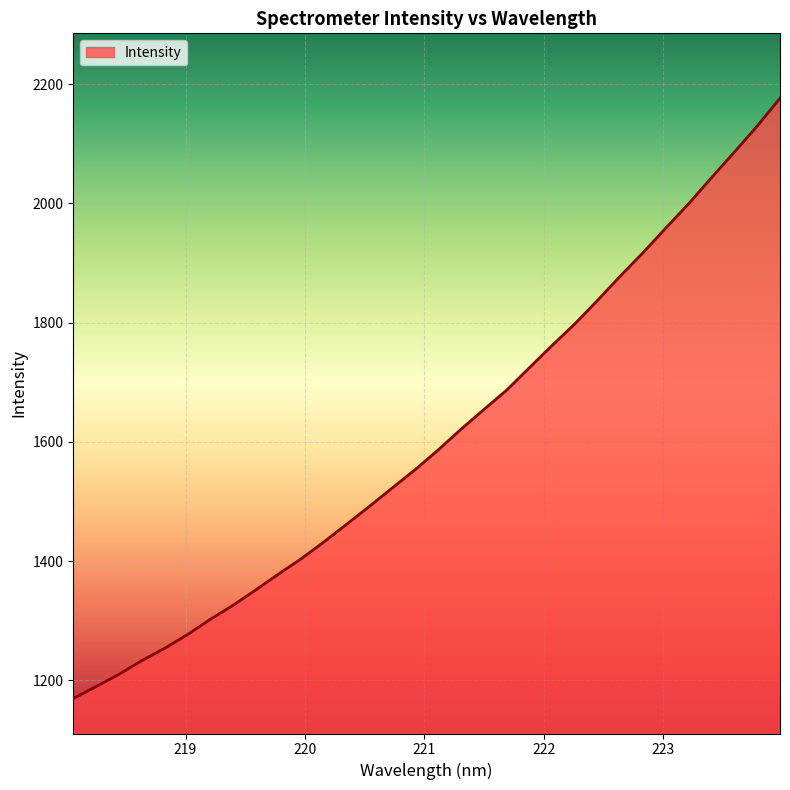

Reading left to right, transcribe all the data shown in this chart.

1169.5	1189.8	1210.2	1233.2	1253.8	1276.7	1302.3	1325.9	1351.9	1378.4	1404.3	1432.7	1462.4	1492.5	1523.2	1553.9	1586.6	1621.3	1654.2	1686.7	1724.4	1761.8	1798.2	1837.7	1878.5	1917.7	1959.1	1999.7	2043.3	2086.0	2129.5	2176.2